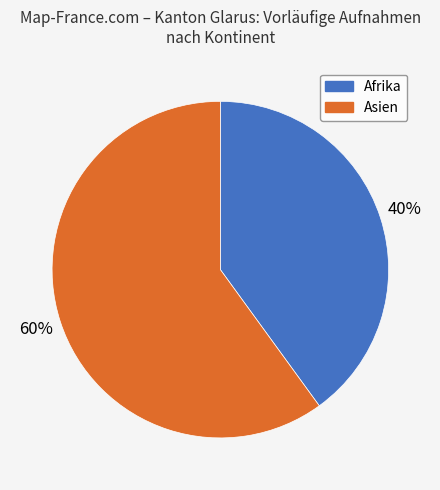

Between Asien and Afrika, which is larger?

Asien